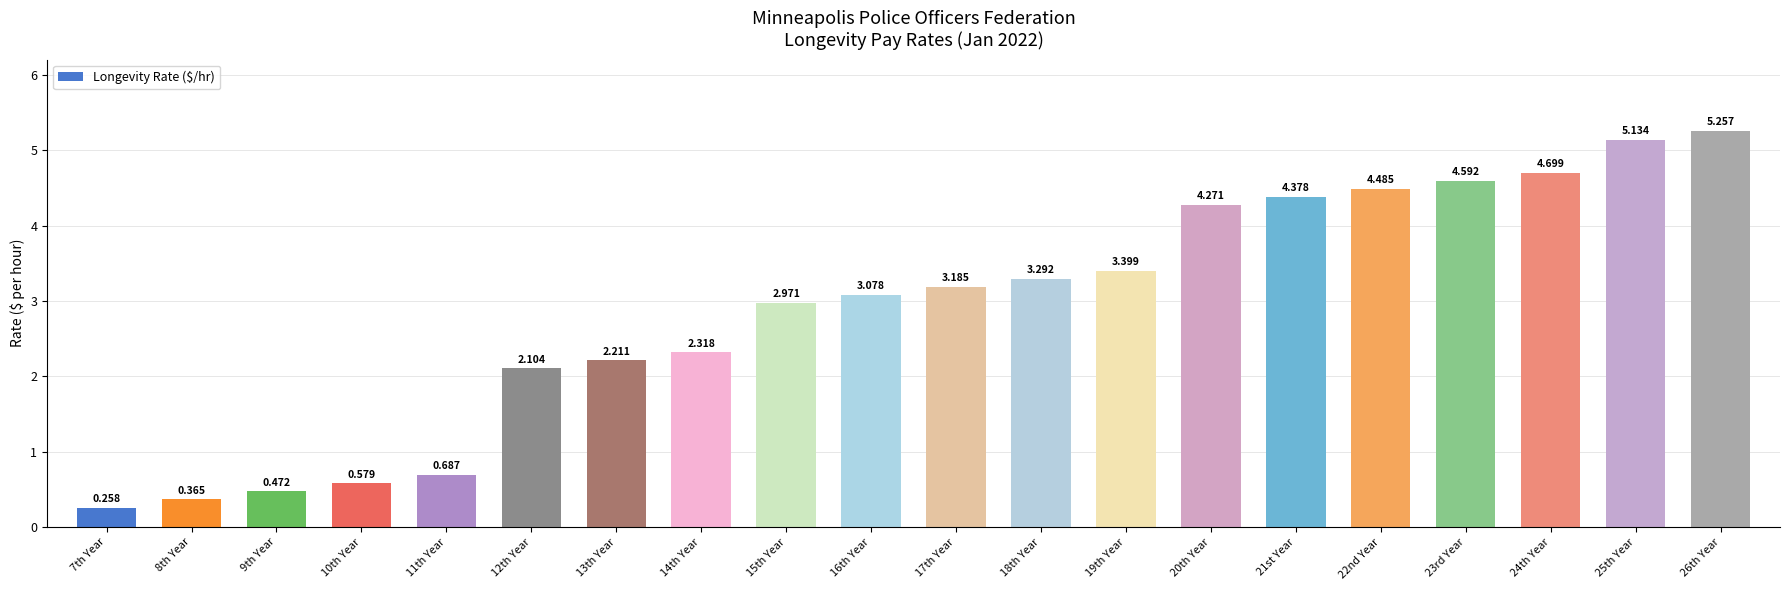

How many values are below 3?

9